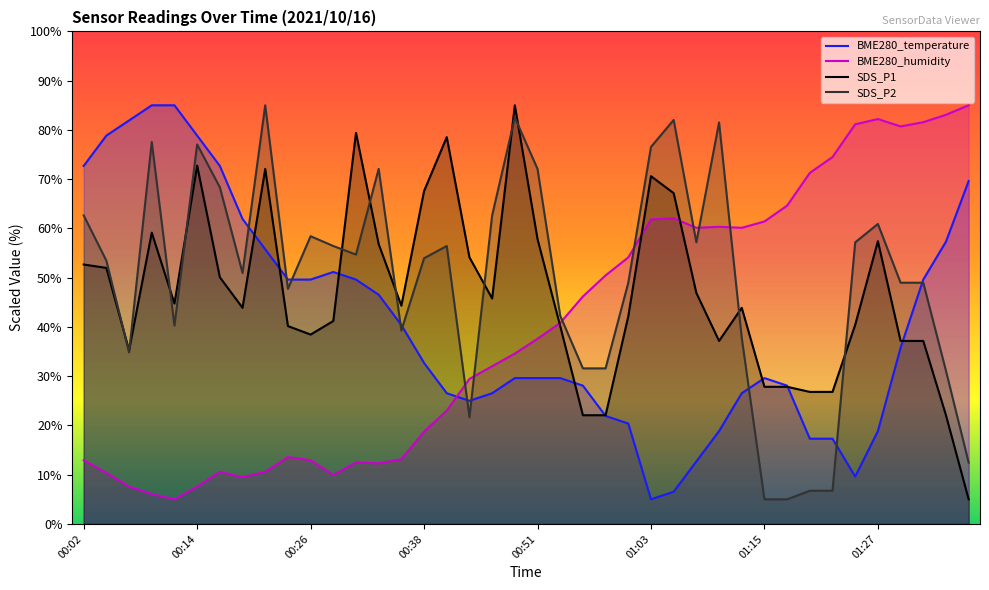

Which series ends up on top after the final intersection of BME280_humidity and BME280_temperature?

BME280_humidity